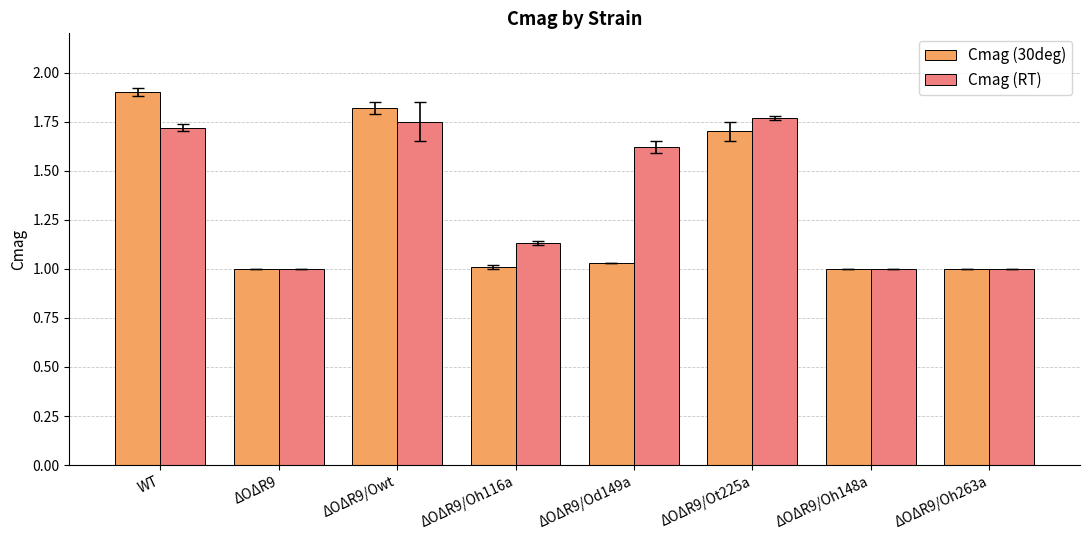

How many series are shown in this chart?

2